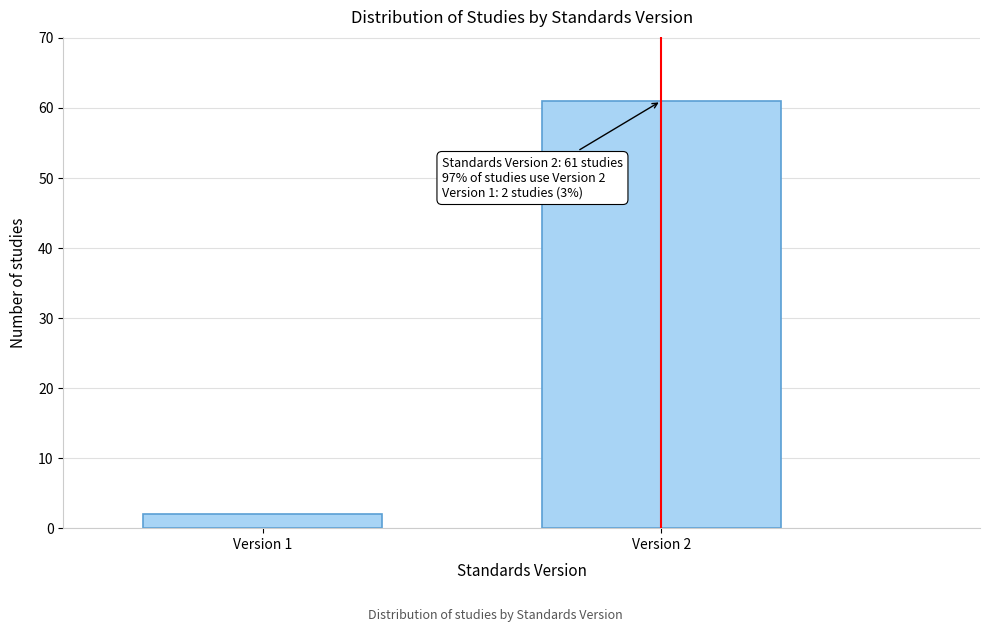

Reading right to left, what are all the values shown in this chart?

61	2